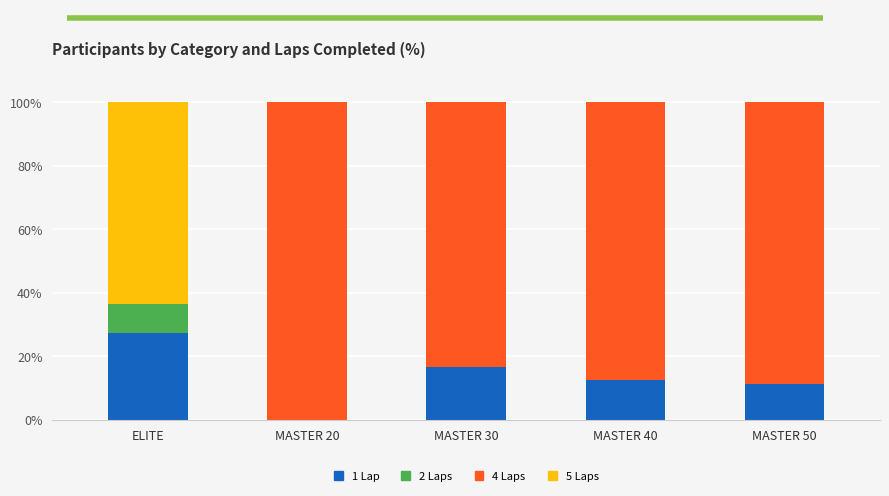

Is it true that 1 Lap equals 46.9 at ELITE?

False